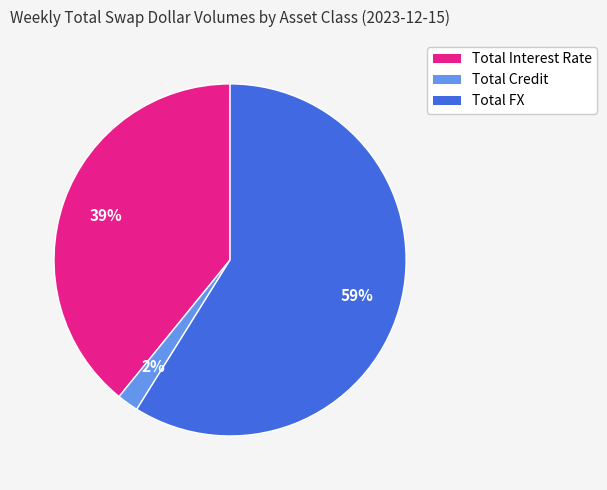

Is it true that Total Interest Rate is 33% of the pie?

False